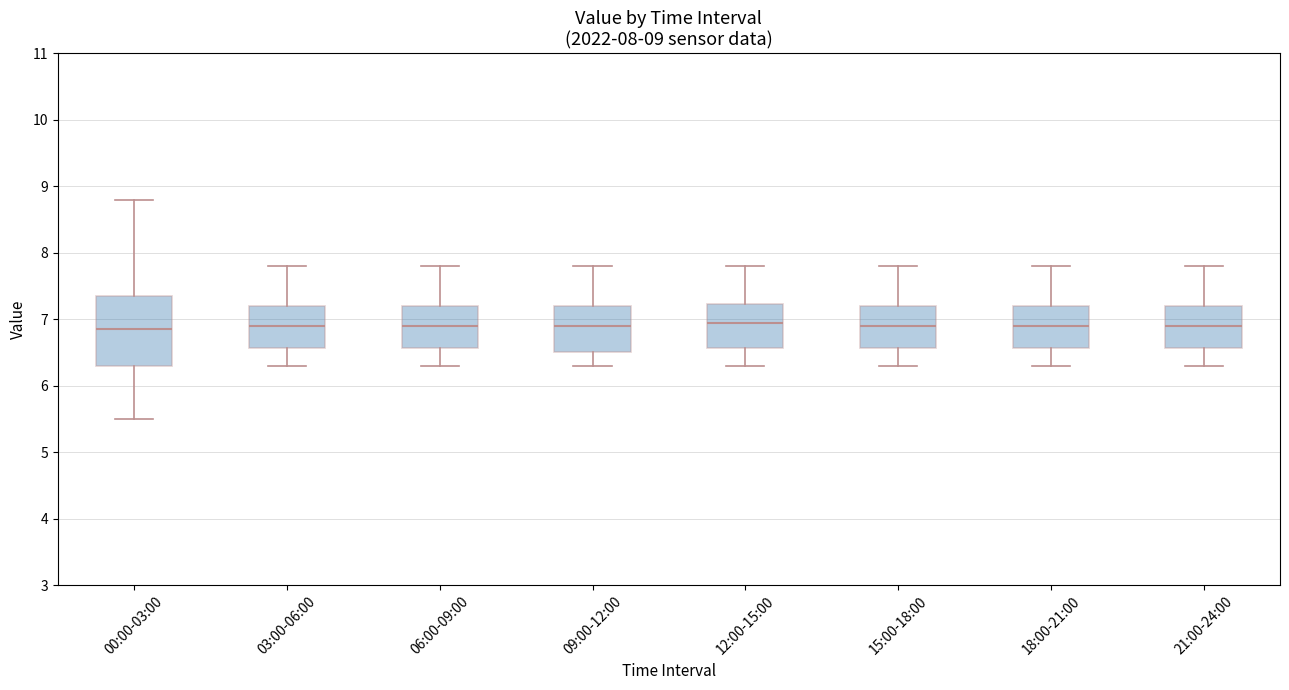

Comparing the boxes themselves (not the whiskers), which one is the tallest?

00:00-03:00